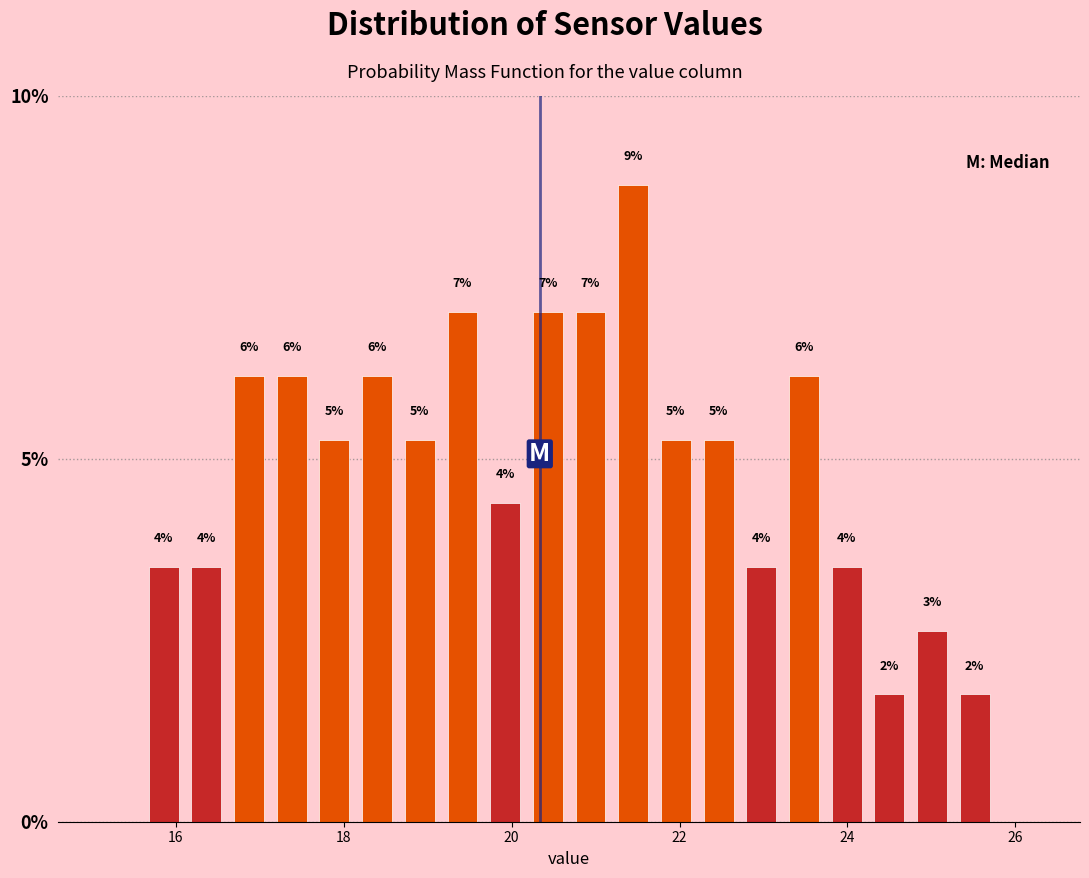

Read against the x-axis, roughly where is the centre of the tallest bar?

21.4